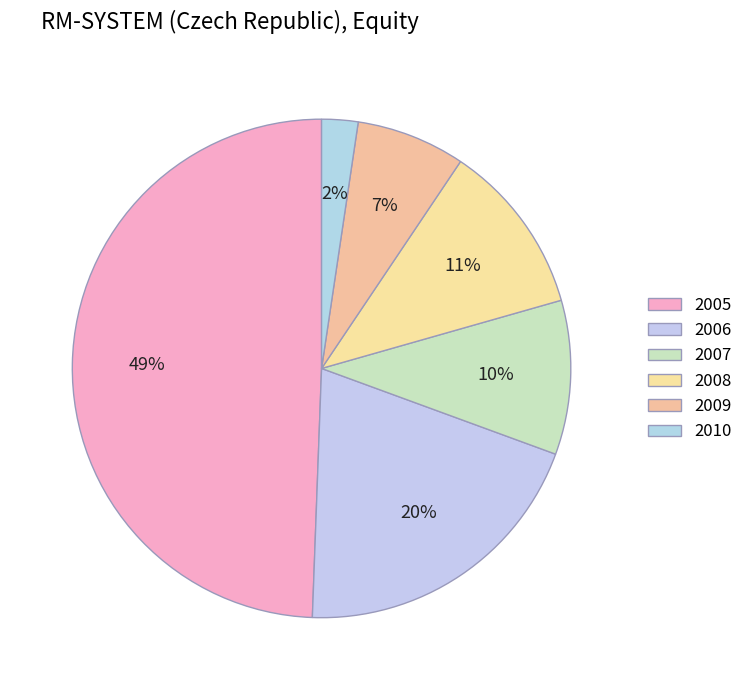

To the nearest percent, what percentage of the pie is 2008?

11%